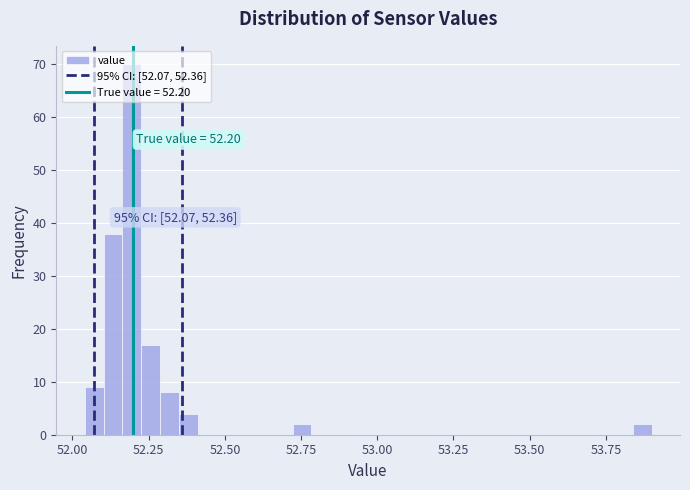

Read against the x-axis, roughly where is the centre of the tallest bar?

52.20